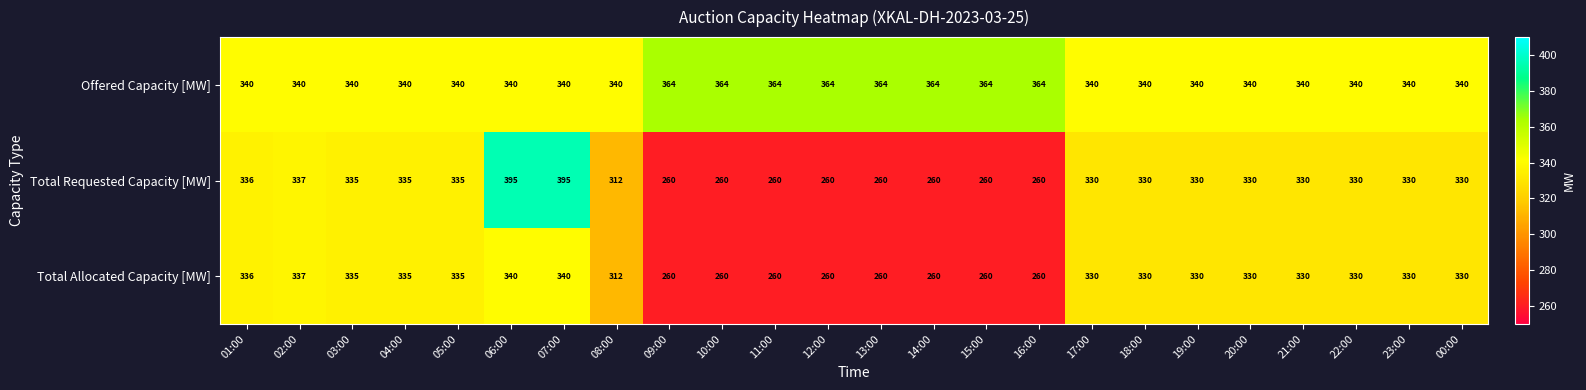

Where is Total Allocated Capacity [MW] nearest to the value 300?

08:00